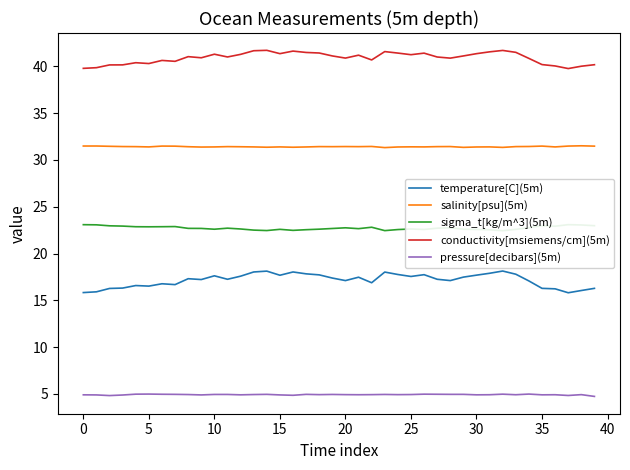

What is the average value of the sigma_t[kg/m^3](5m) series?

22.7